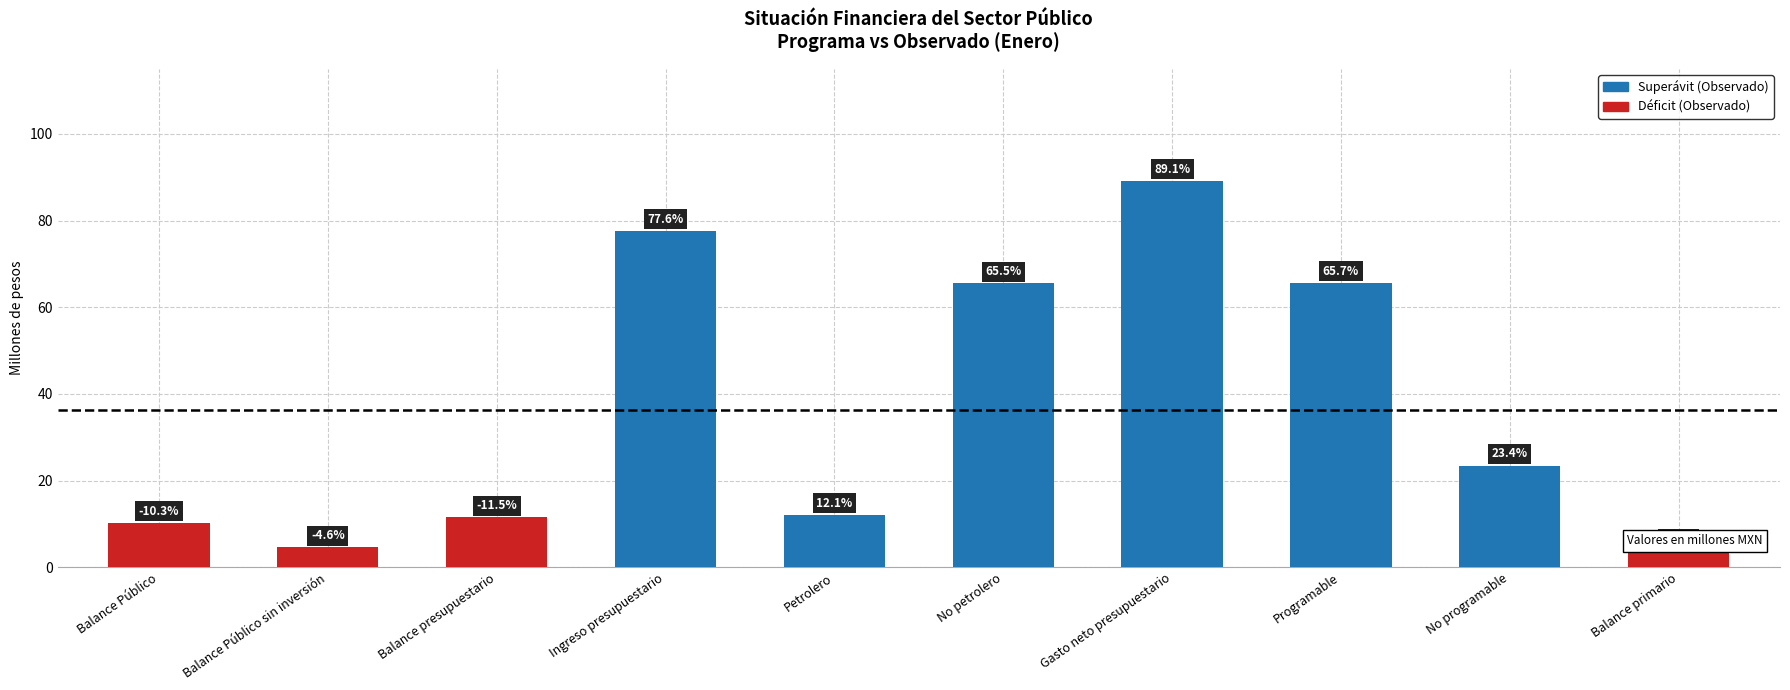

True or false: the data shows 13.8 at Balance Público.

False